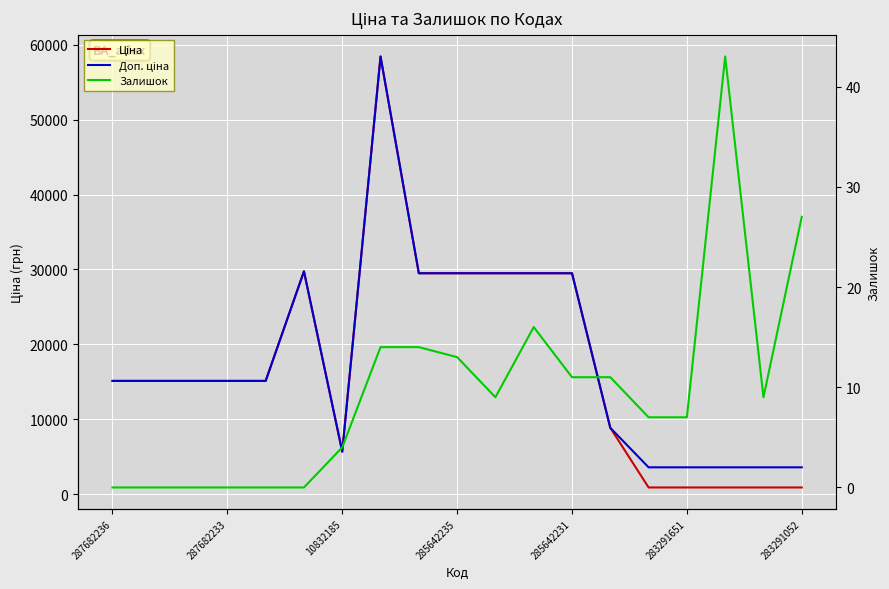

How many interior local peaks does the Доп. ціна series have?

2